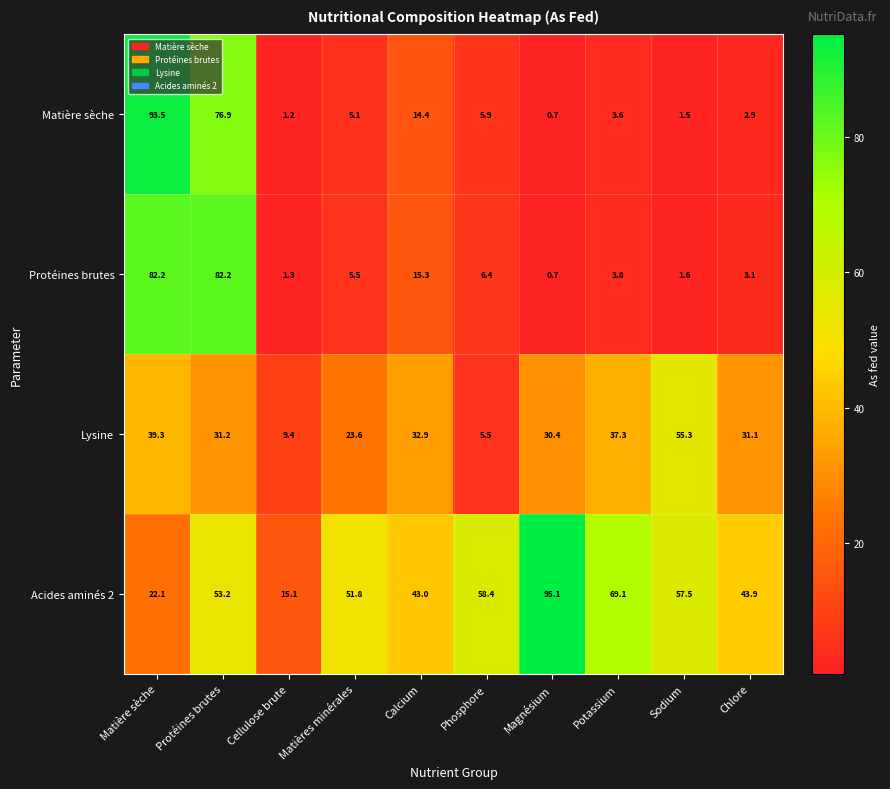

At which label does Matière sèche reach its peak?

Matière sèche